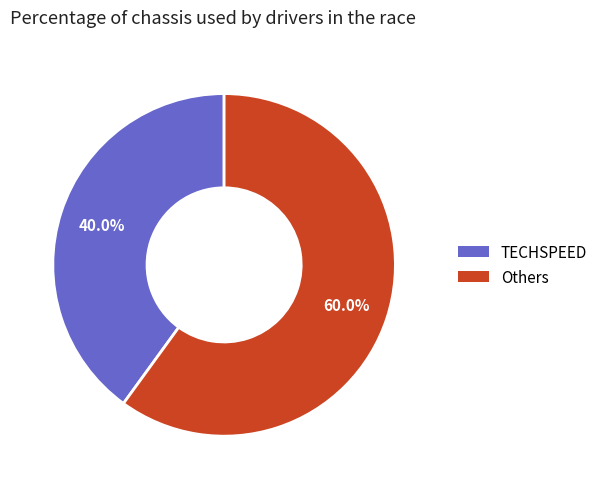

Is there any slice that represents more than half of the pie?

Yes